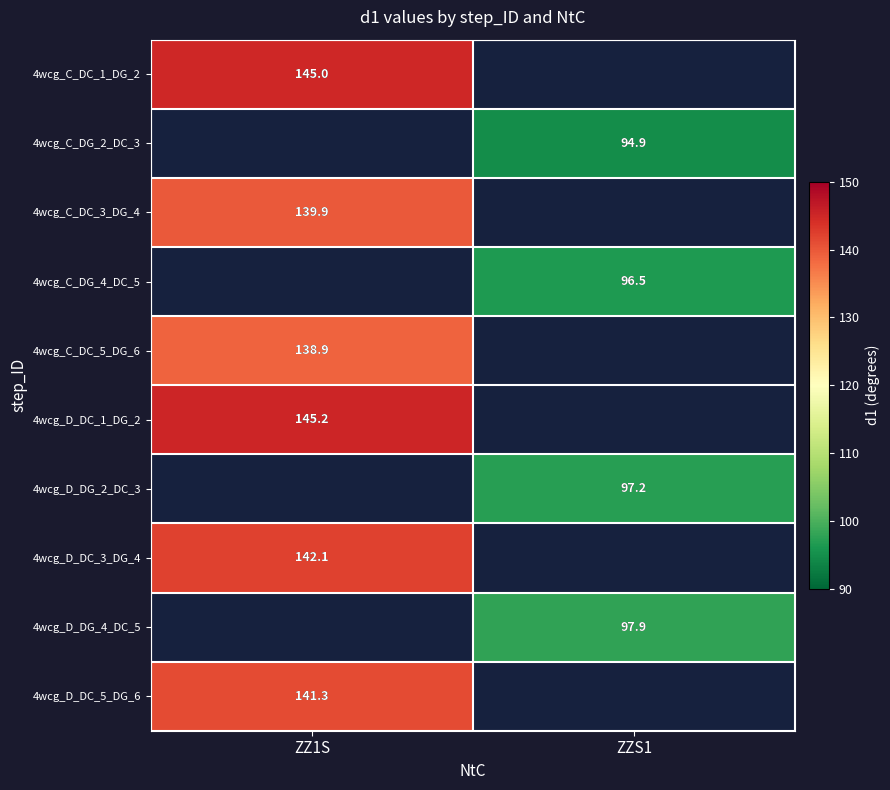

The value of 4wcg_D_DG_4_DC_5 at ZZS1 is 97.9. True or false?

True